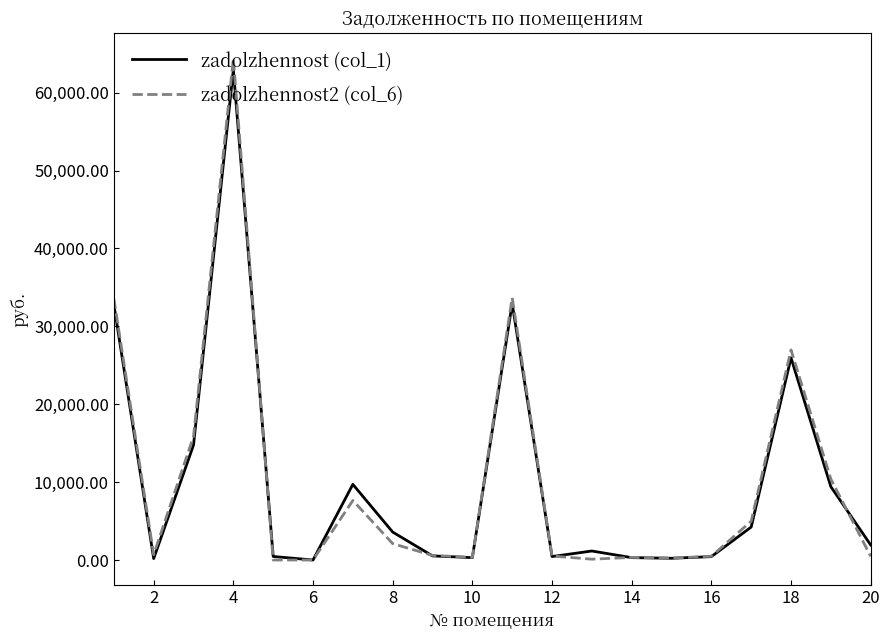

What is the highest value of the zadolzhennost2 (col_6) series?

64385.2